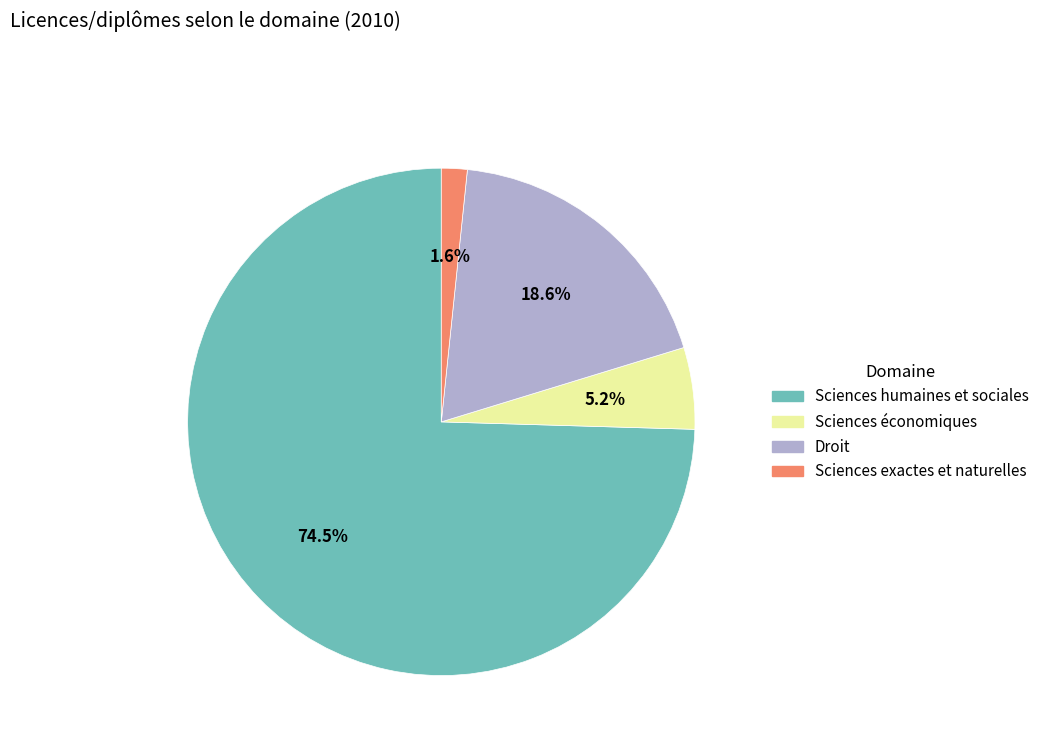

How many segments does this pie chart have?

4